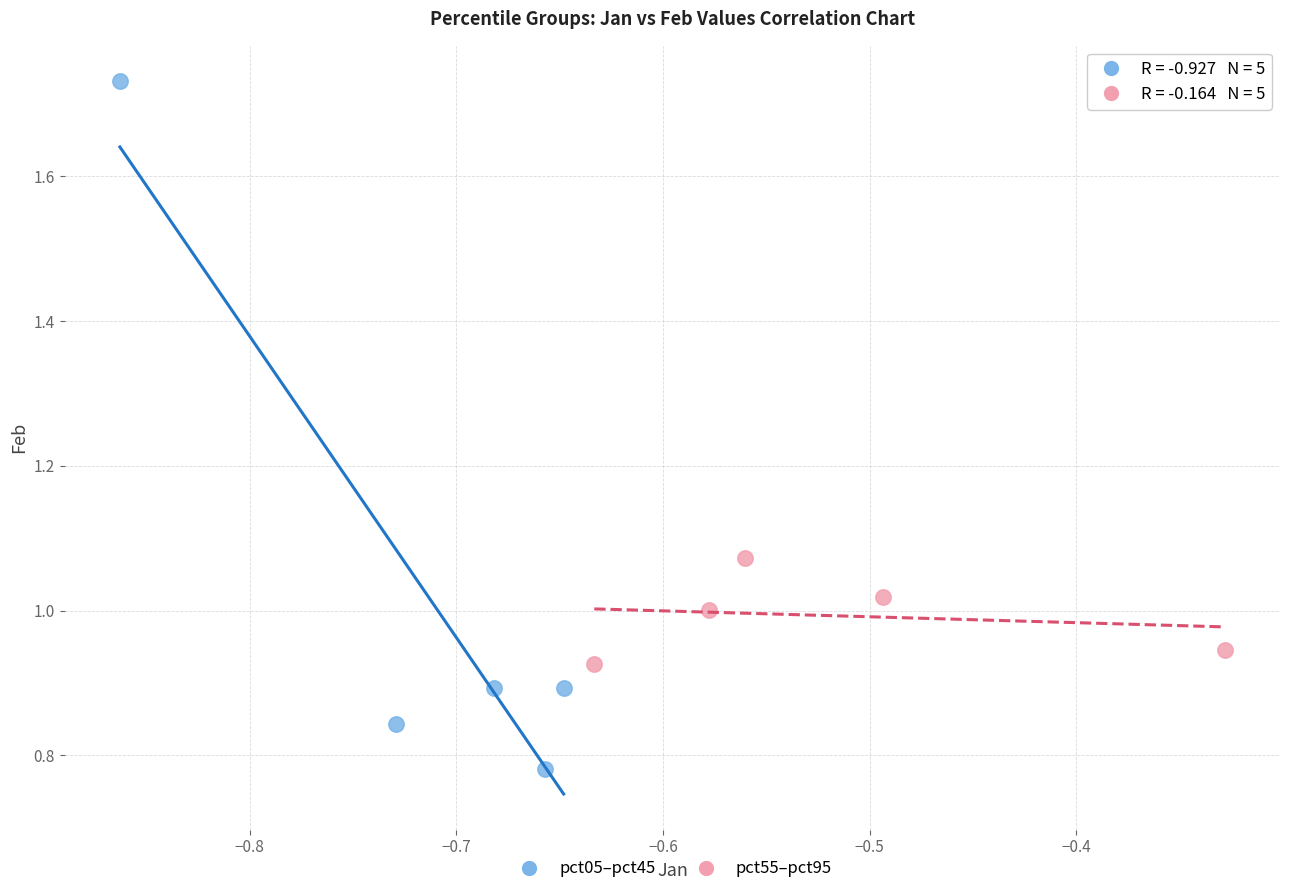

Which series contains the lowest Y value?

pct05–pct45